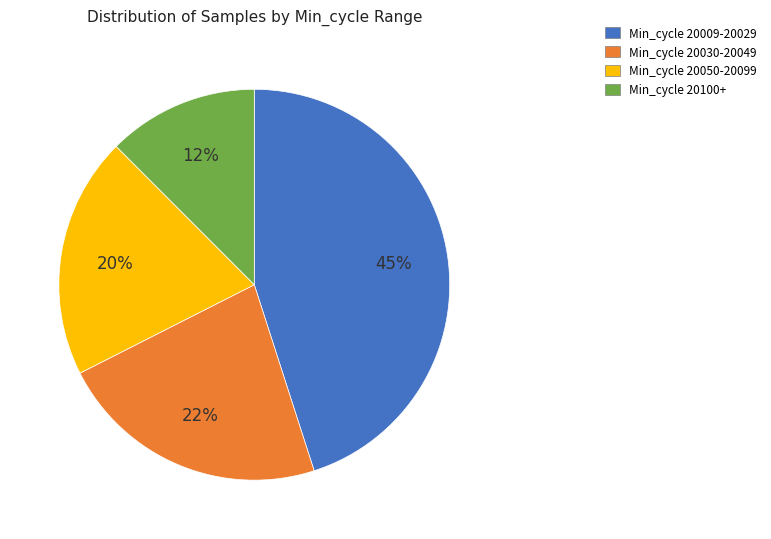

Is there any slice that represents more than half of the pie?

No